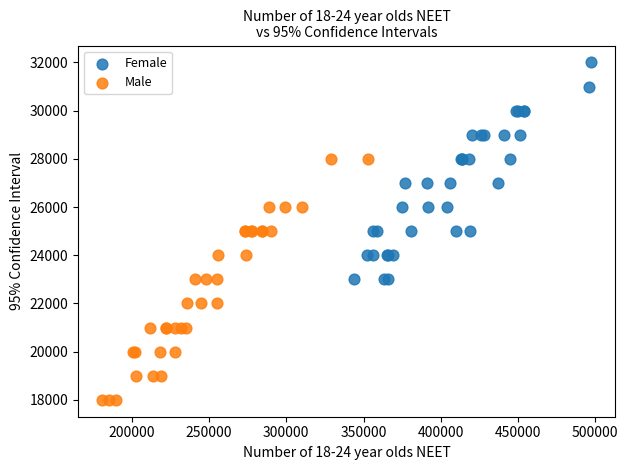

Which series contains the lowest Y value?

Male